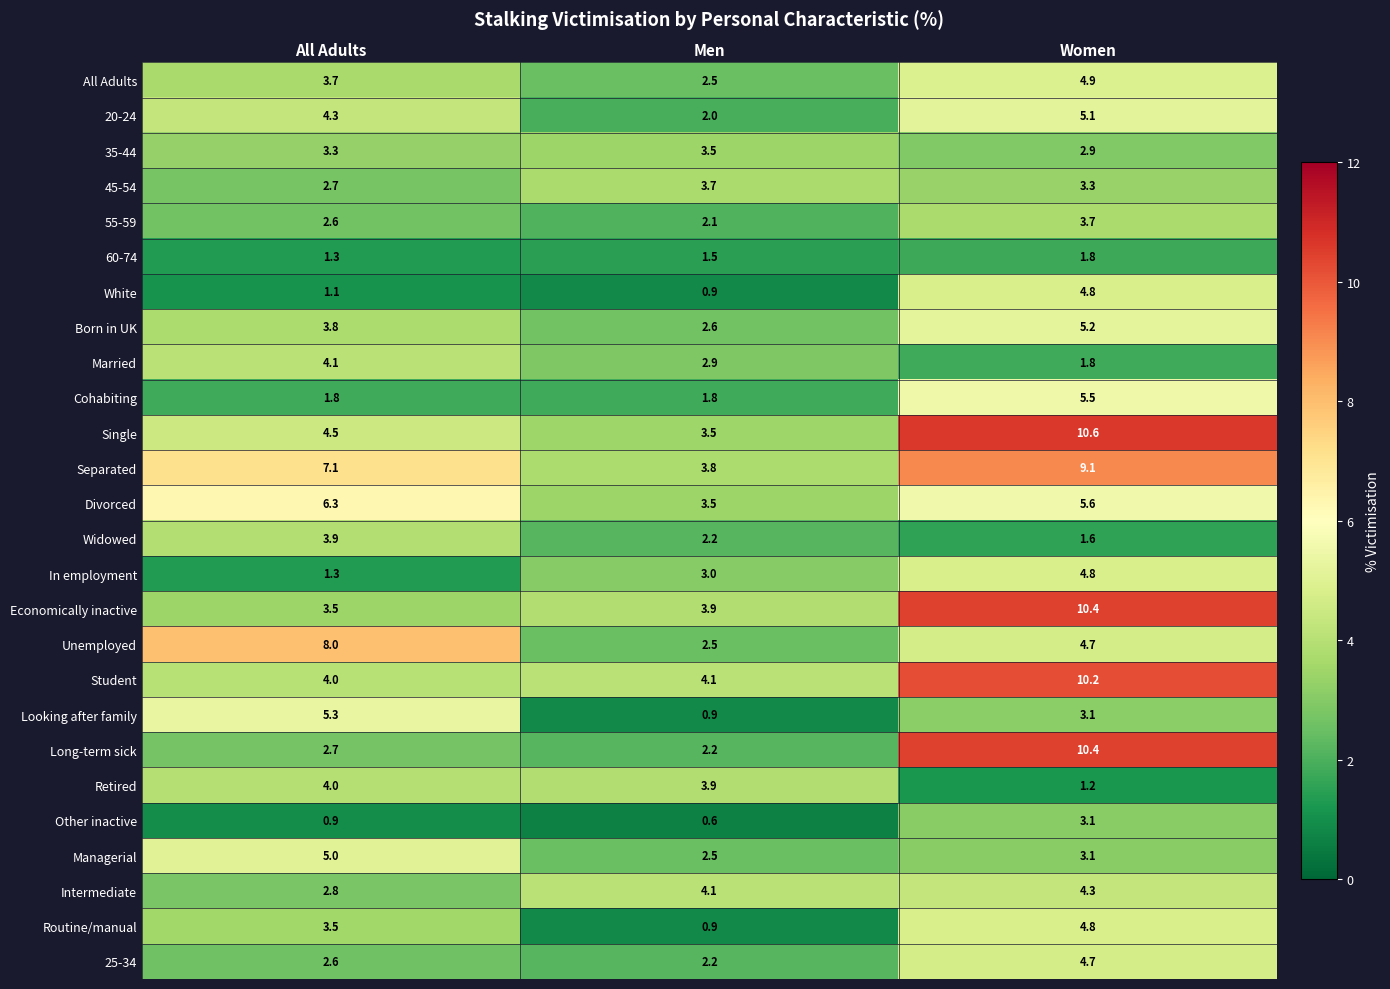

Which series has the largest range (max minus min)?

Long-term sick